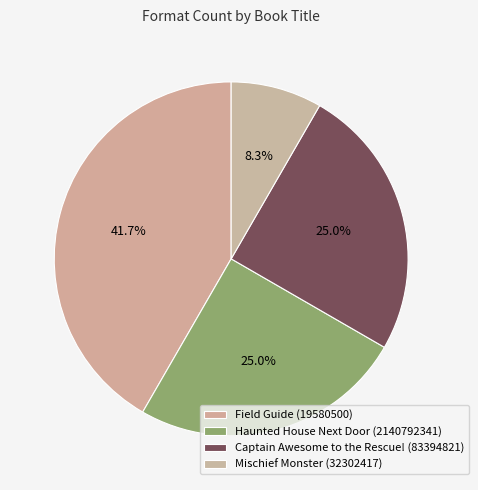

True or false: Haunted House Next Door (2140792341) accounts for 15% of the total.

False